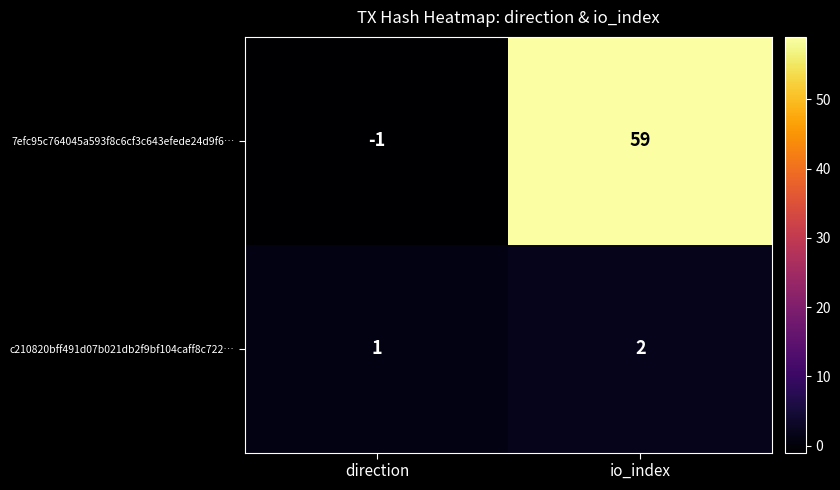

What is the maximum value shown in the chart?

59